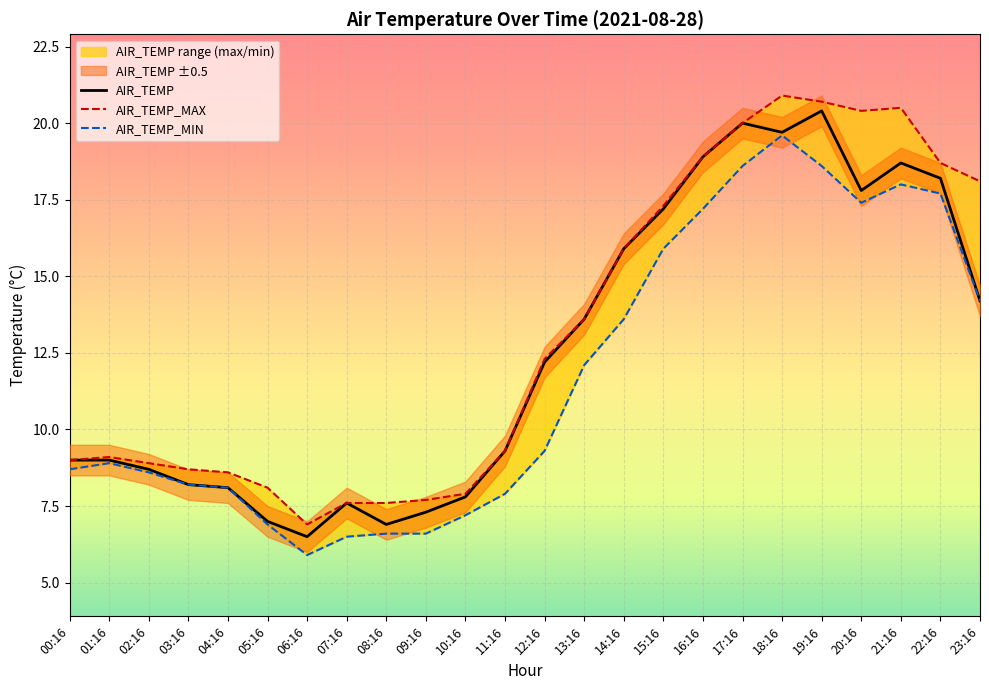

At which category is the sum across all series the highest?

18:16